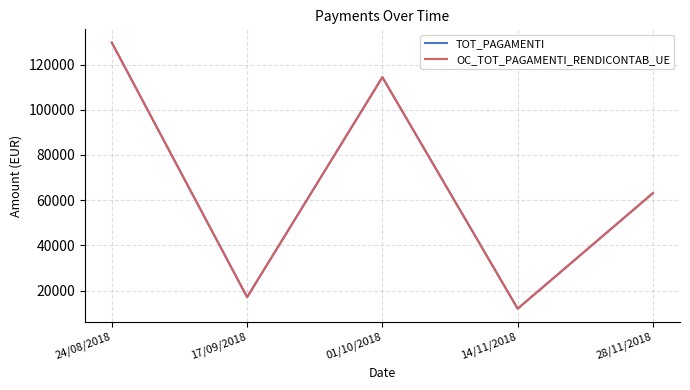

Reading right to left, what are all the values shown in this chart?

TOT_PAGAMENTI: 28/11/2018=63116.6	14/11/2018=12000.9	01/10/2018=114403.8	17/09/2018=17100.4	24/08/2018=129689.4
OC_TOT_PAGAMENTI_RENDICONTAB_UE: 28/11/2018=63116.6	14/11/2018=12000.9	01/10/2018=114403.8	17/09/2018=17100.4	24/08/2018=129689.4